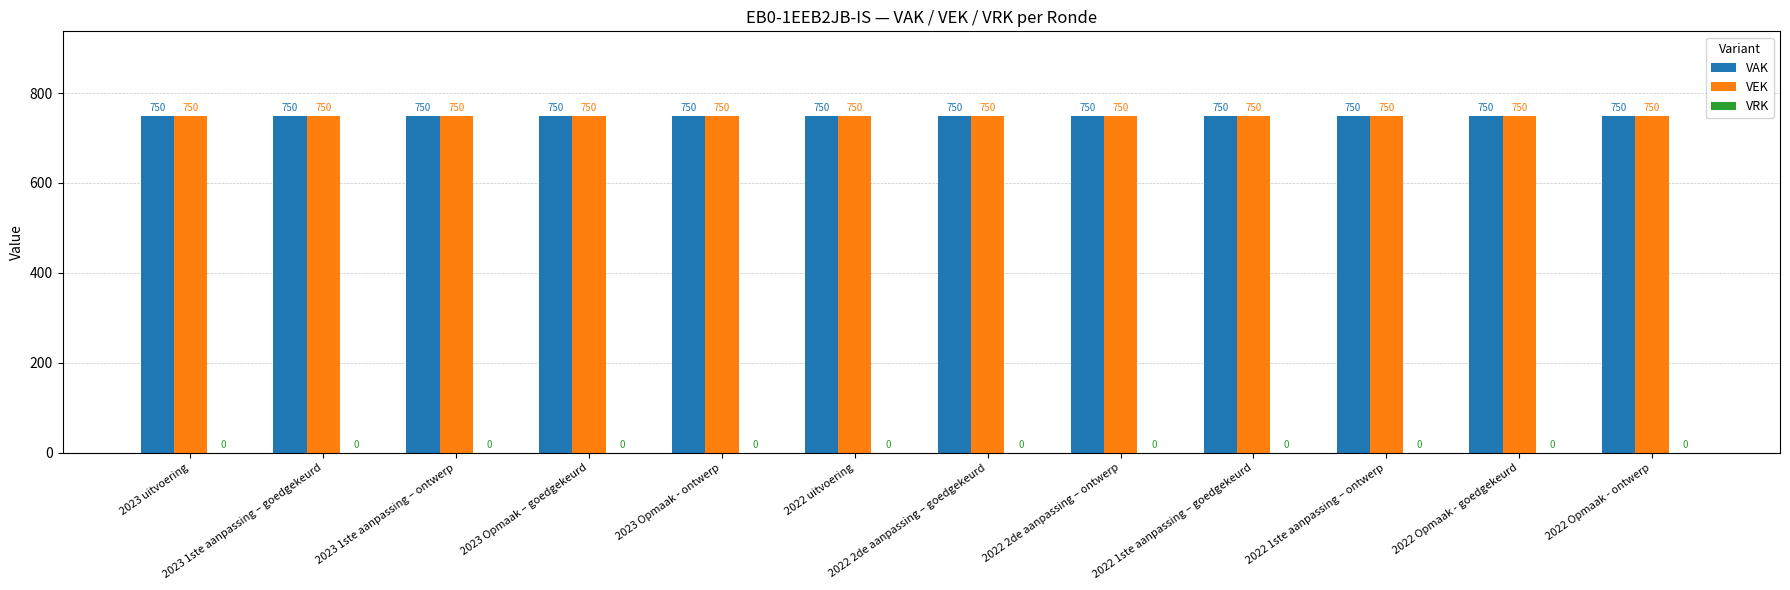

What is the sum of all VAK values?

9000